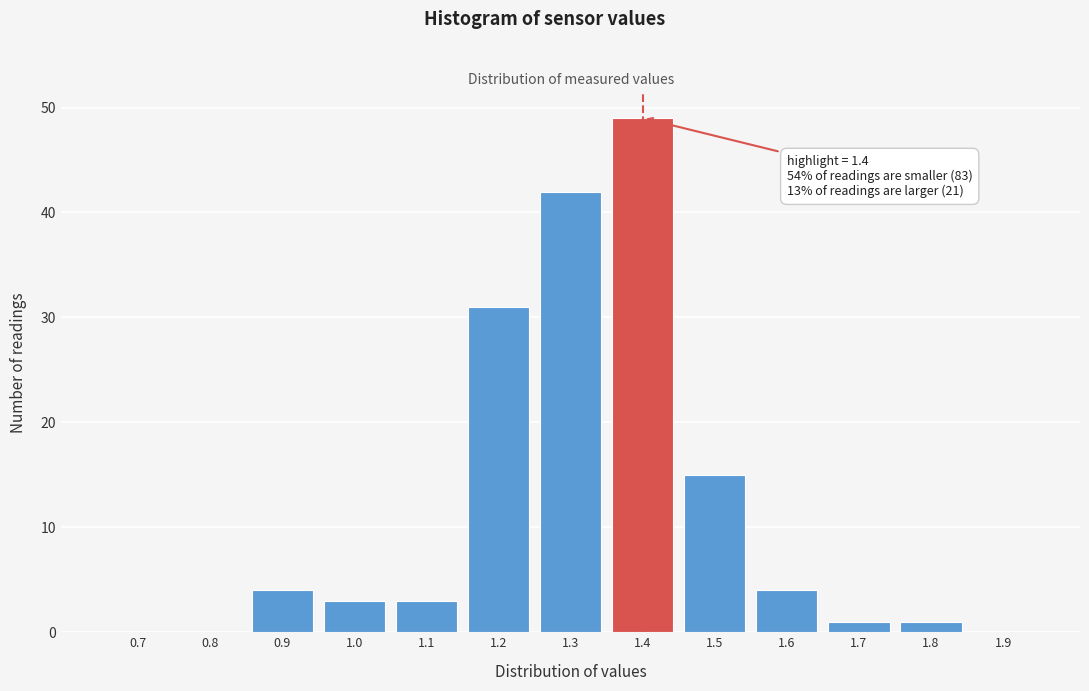

Reading left to right, what are all the values shown in this chart?

0.7=0	0.8=0	0.9=4	1.0=3	1.1=3	1.2=31	1.3=42	1.4=49	1.5=15	1.6=4	1.7=1	1.8=1	1.9=0